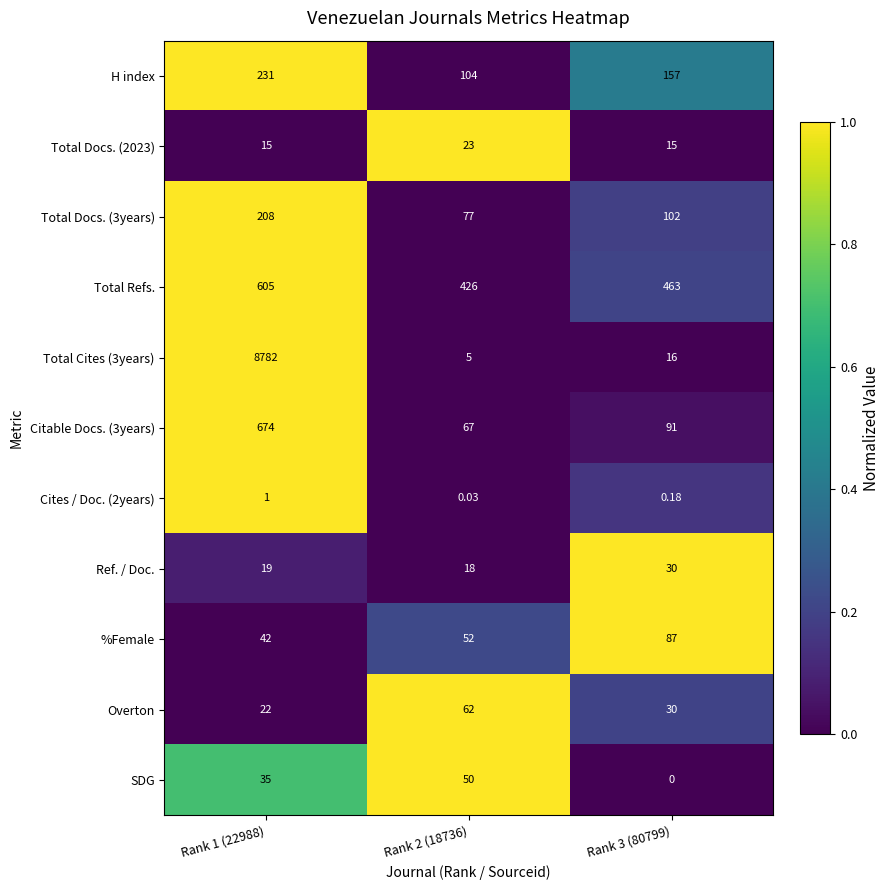

At which category does the chart reach its peak across all series?

Rank 1 (22988)